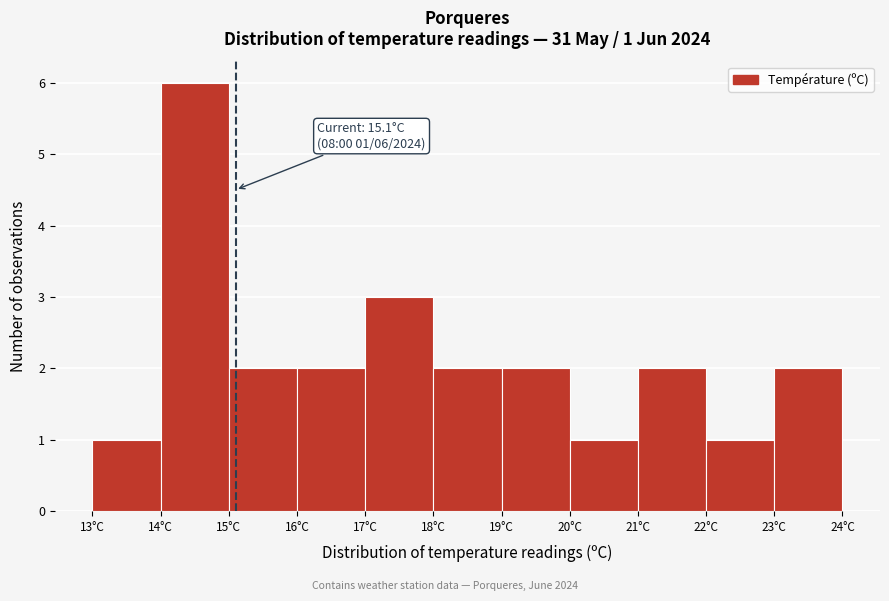

Over which range of the x-axis is the bar tallest?

14 to 15